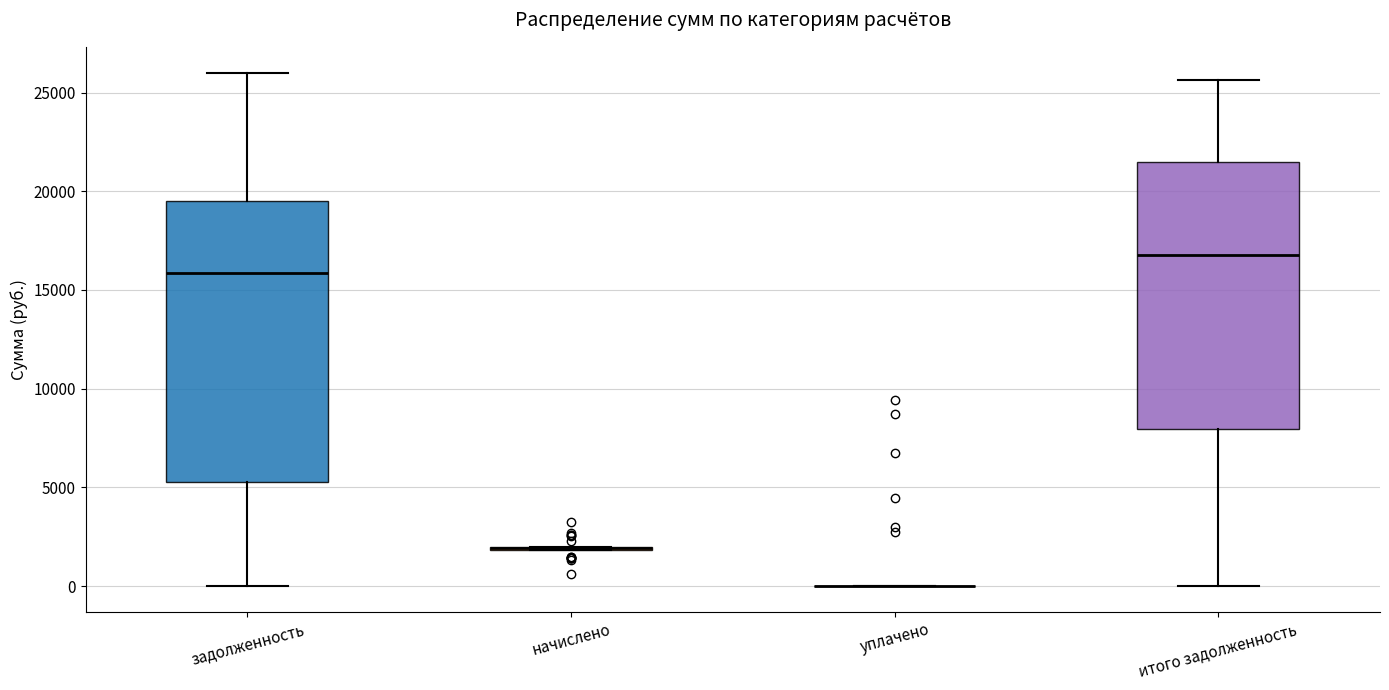

Reading left to right, transcribe this box plot: for each box, give where its median line is, the range the box spans, and where its two whiskers end, as read against the y-axis. The values are not printed on the chart, so give them approximately, as read against the axis.

задолженность: median 16000, box 5500 to 19500, whiskers 0 to 26000
начислено: box collapsed to a line at 2000, whiskers 2000 to 2000
уплачено: box collapsed to a line at 0, whiskers 0 to 0
итого задолженность: median 17000, box 8000 to 21500, whiskers 0 to 25500